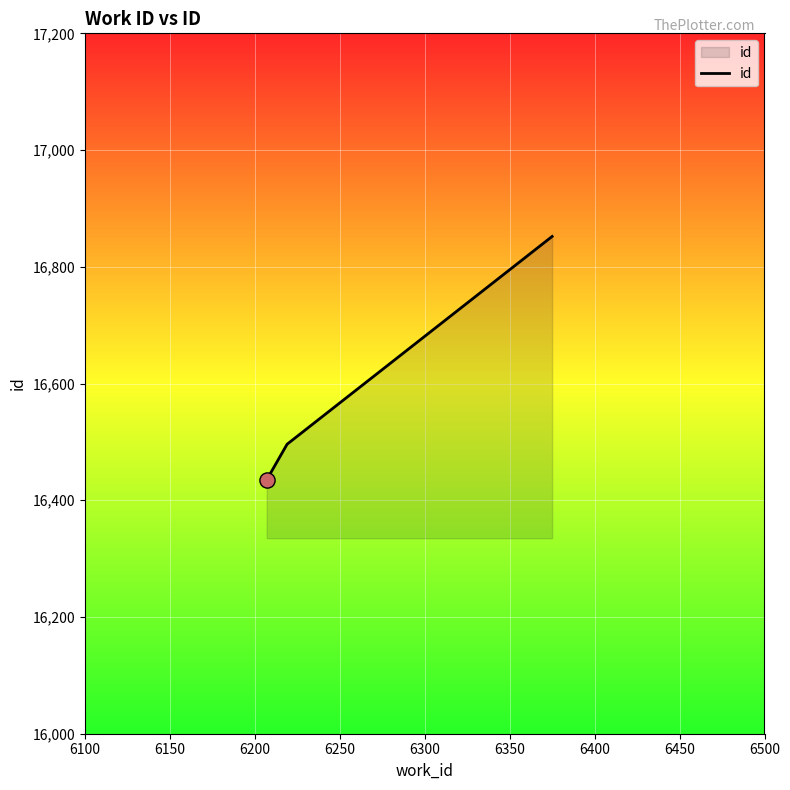

What is the minimum value shown in the chart?

16435